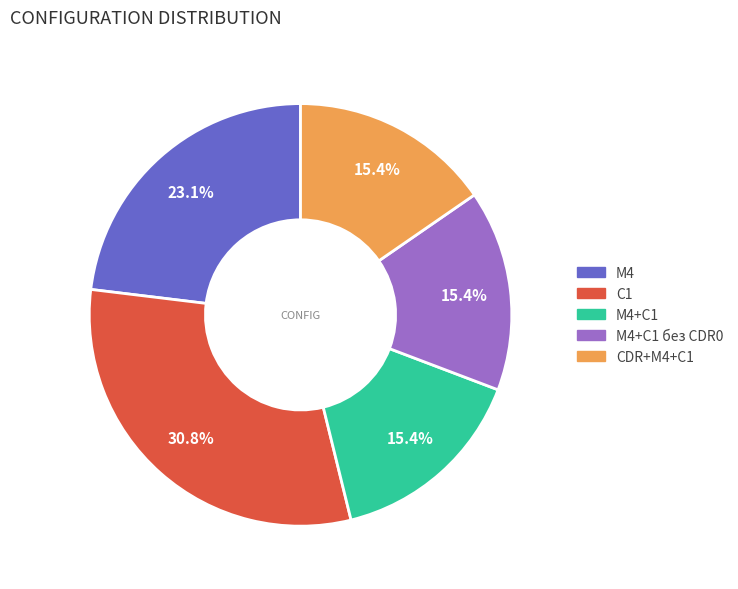

To the nearest percent, what is the average slice percentage?

20%